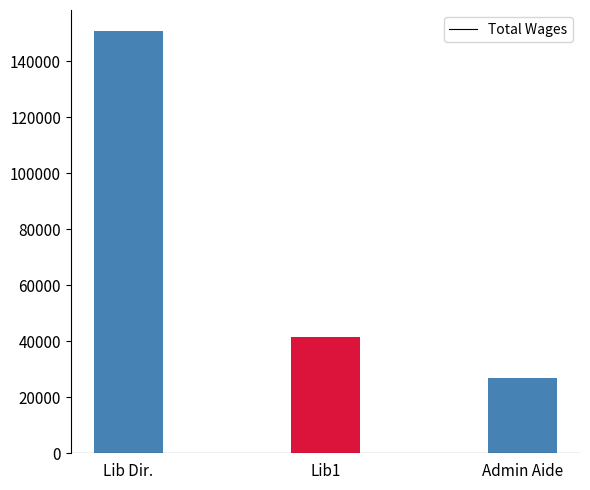

How many values are below 41536?

1